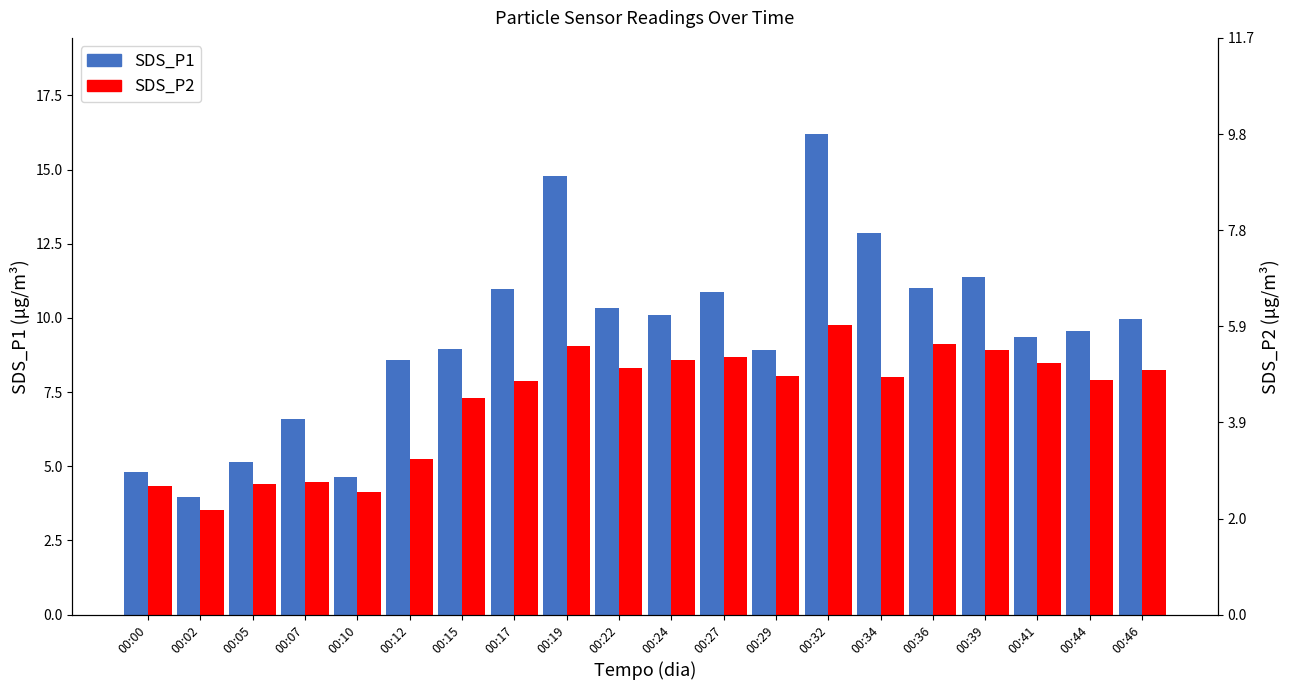

Which has a higher value, 00:02 or 00:29?

00:29